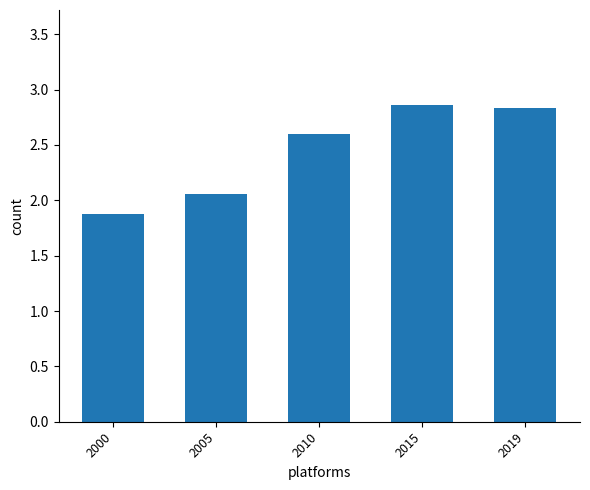

Which has a higher value, 2015 or 2005?

2015